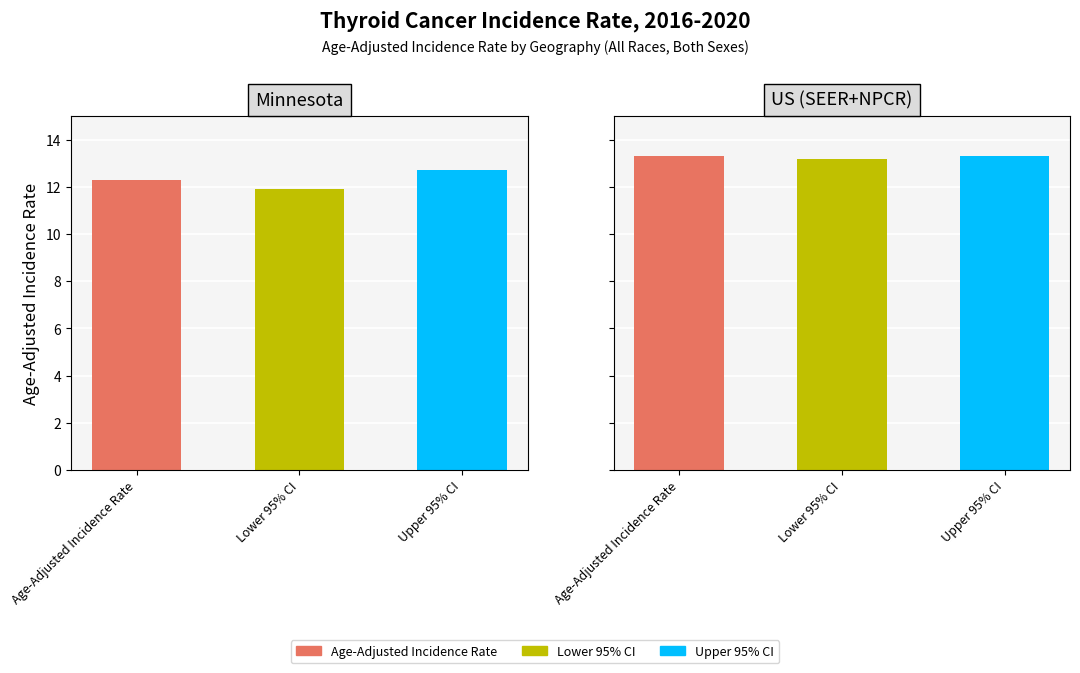

Which series has the largest range (max minus min)?

Lower 95% CI